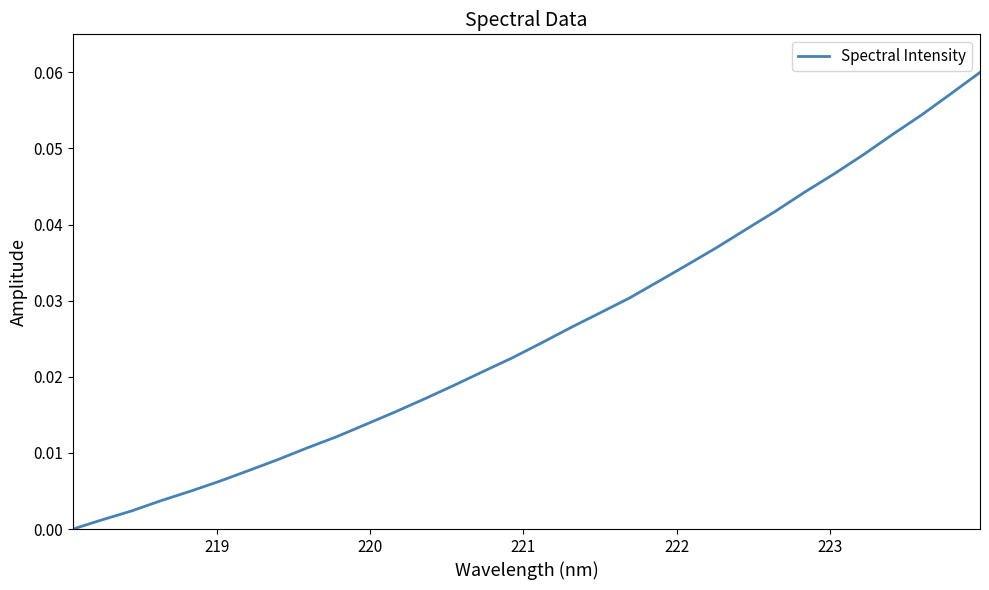

How many lines are shown in the chart?

1